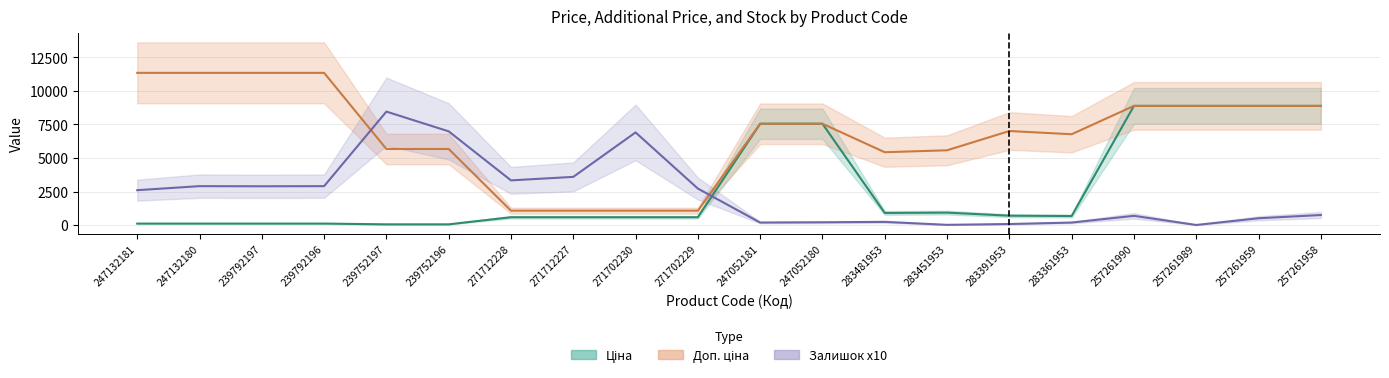

What is the smallest value displayed?

10.0